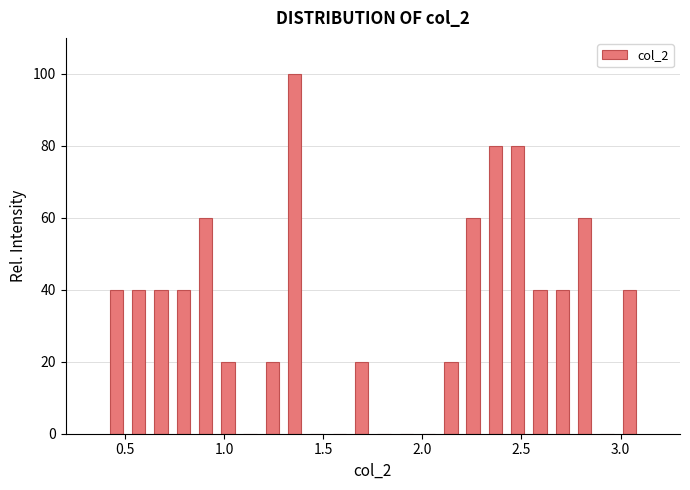

Around what value on the x-axis is the tallest bar? Give the approximate position of its centre, as read against the axis.

1.35